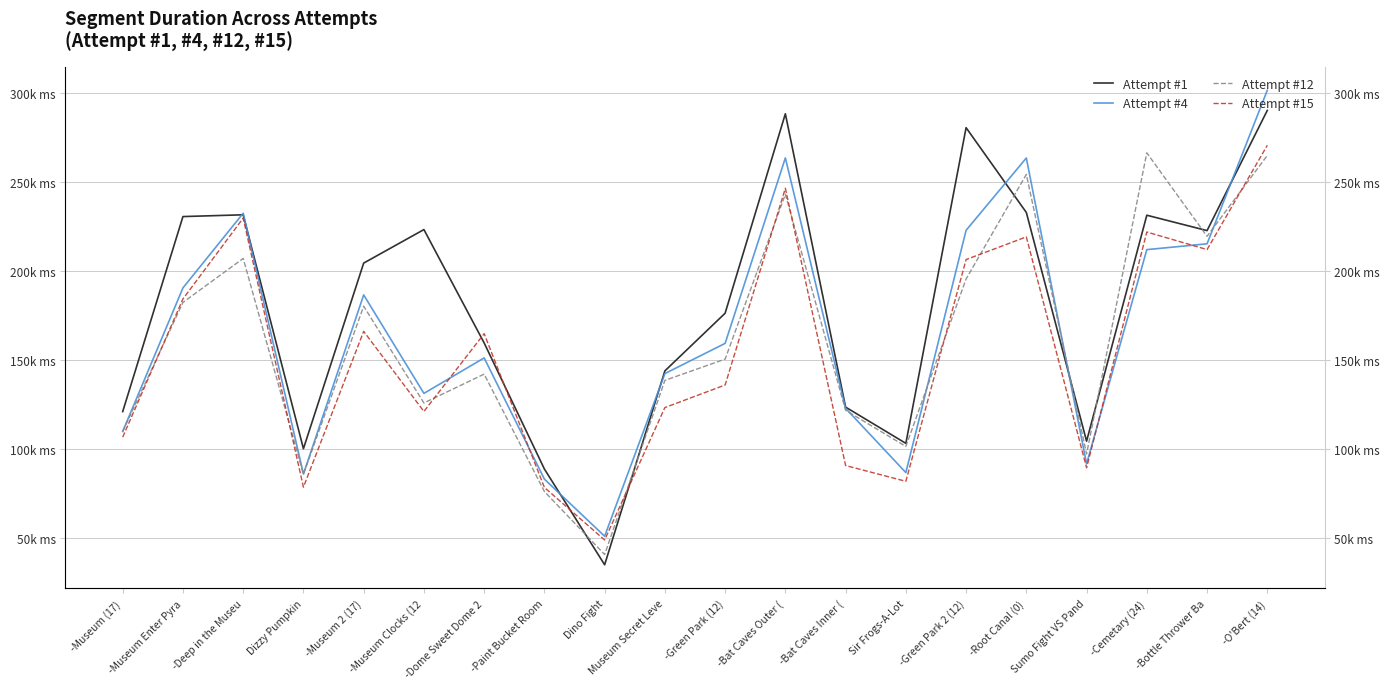

Which series ends up on top after the final intersection of Attempt #12 and Attempt #4?

Attempt #4